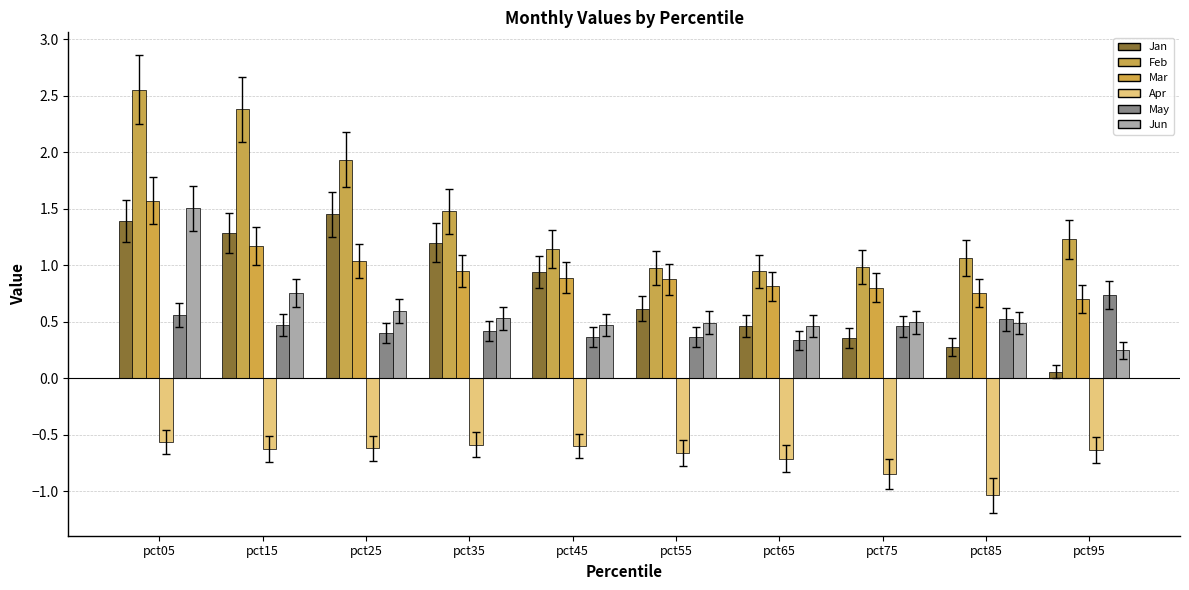

How many groups of bars are there?

10